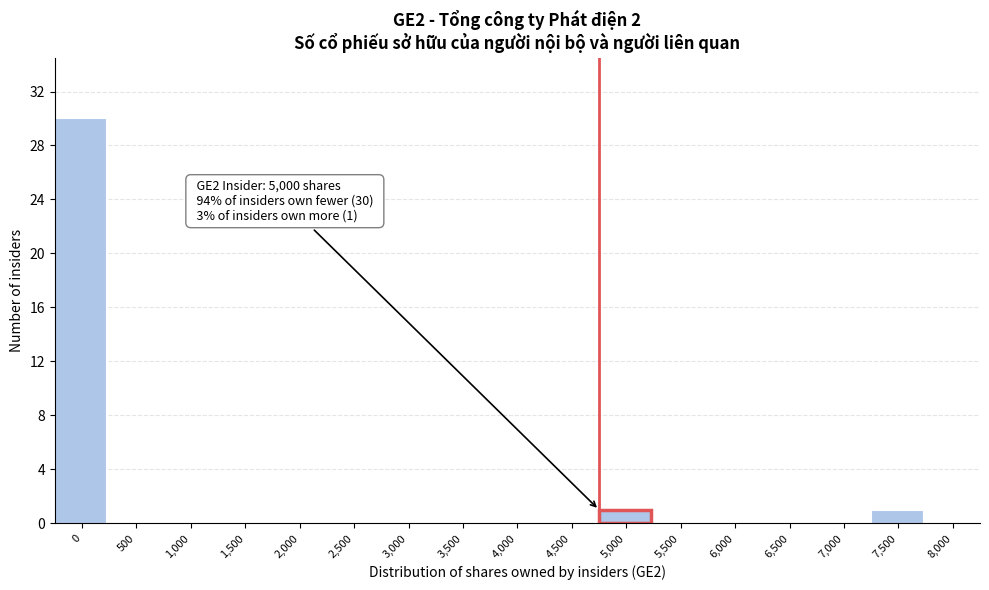

Reading left to right, list all the values displayed in this chart.

0=30	500=0	1,000=0	1,500=0	2,000=0	2,500=0	3,000=0	3,500=0	4,000=0	4,500=0	5,000=1	5,500=0	6,000=0	6,500=0	7,000=0	7,500=1	8,000=0